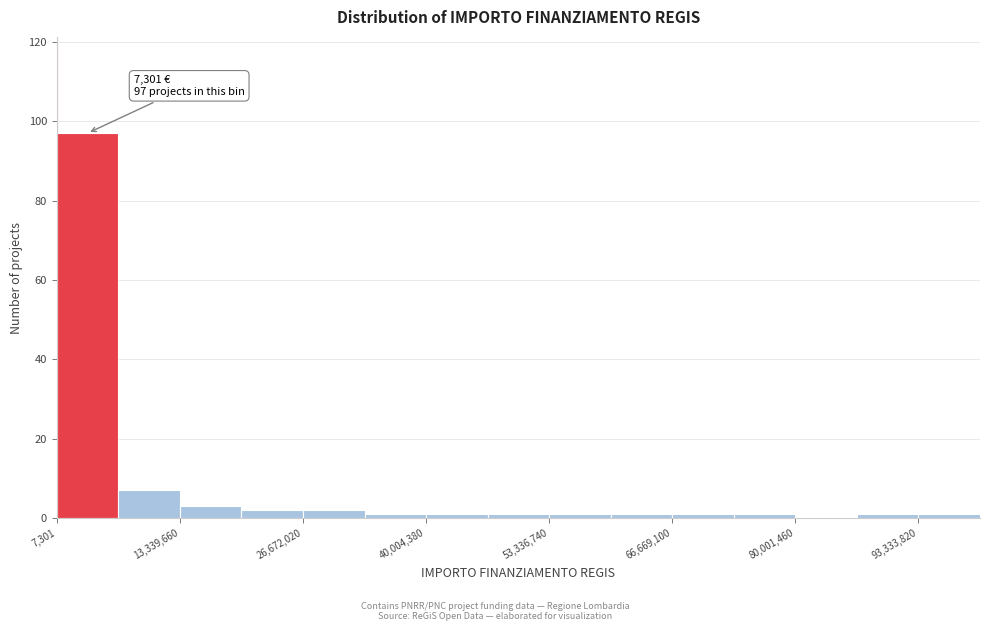

Around what value on the x-axis is the tallest bar? Give the approximate position of its centre, as read against the axis.

4000000